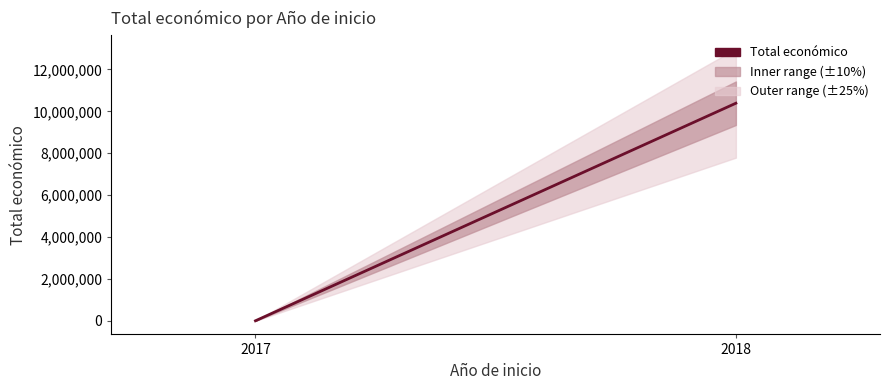

How many lines are shown in the chart?

1